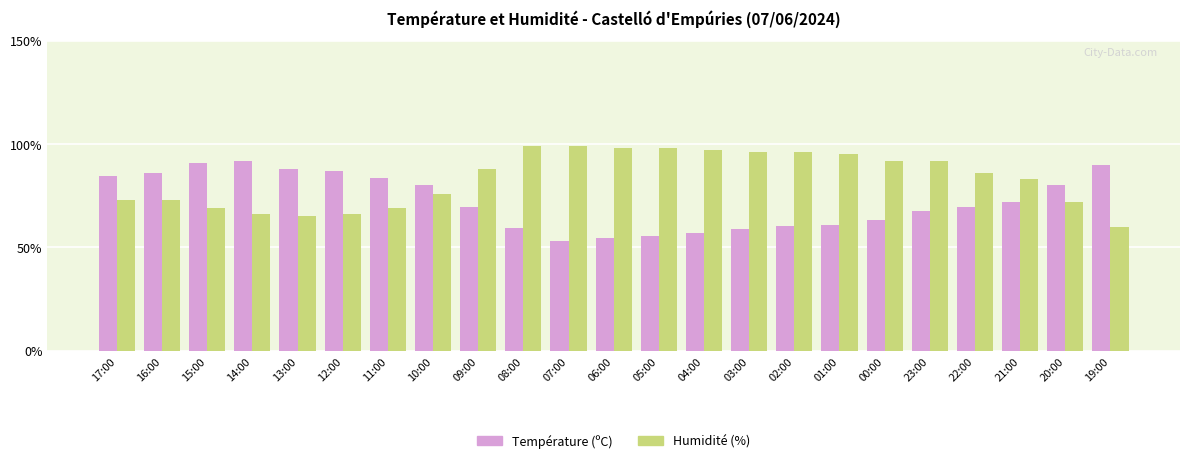

True or false: Température (ºC) has a value of 76.4 at 07:00.

False